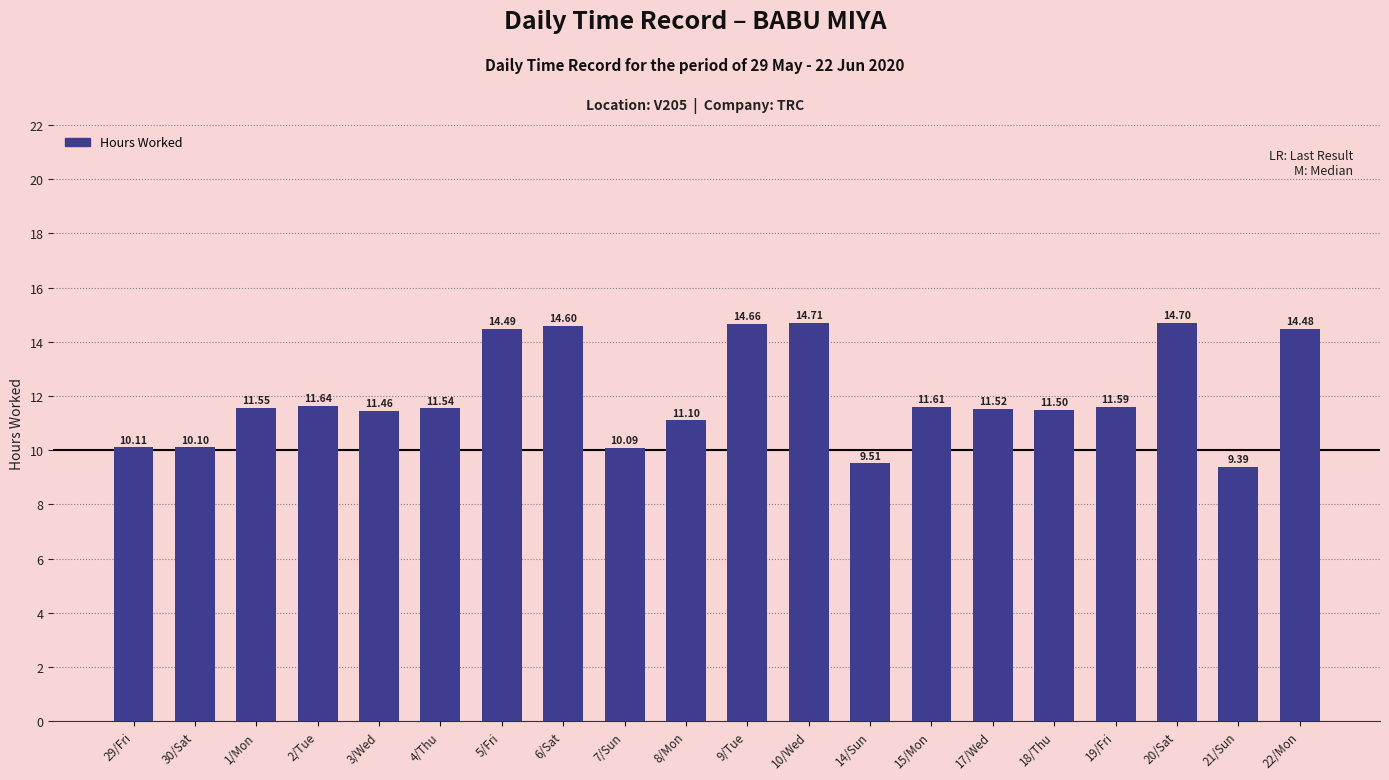

Which category has the lowest value across all series?

21/Sun